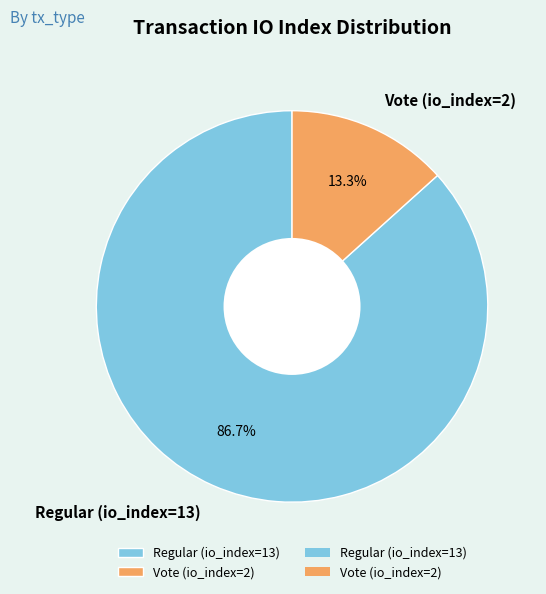

To the nearest percent, what is the combined percentage of Vote (io_index=2) and Regular (io_index=13)?

100%